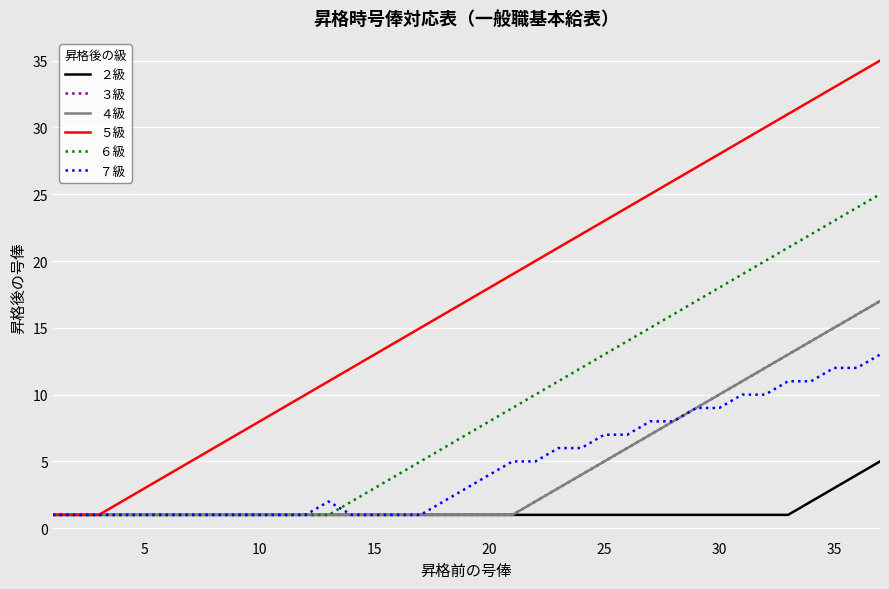

Does the chart display data point markers on the line(s)?

No